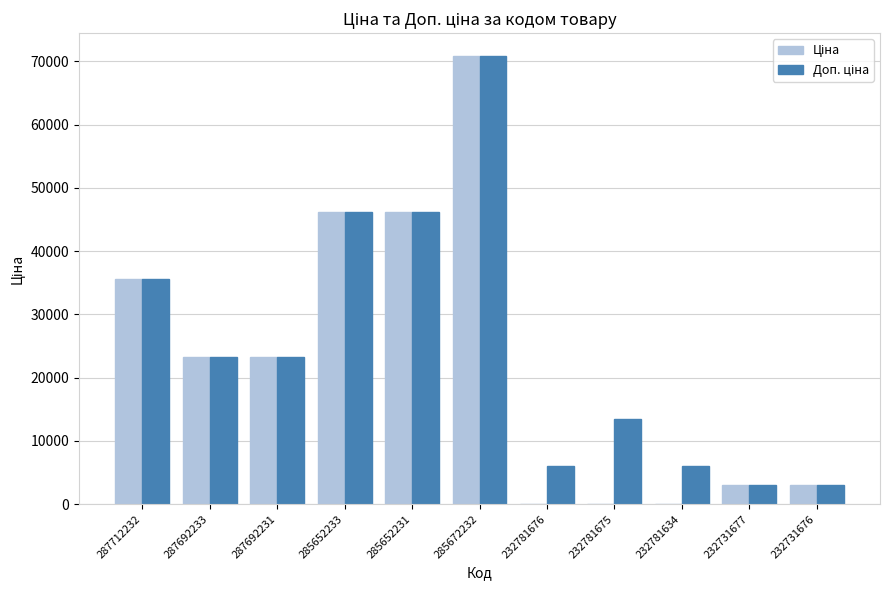

What is the total value across all series at 285672232?

141811.9